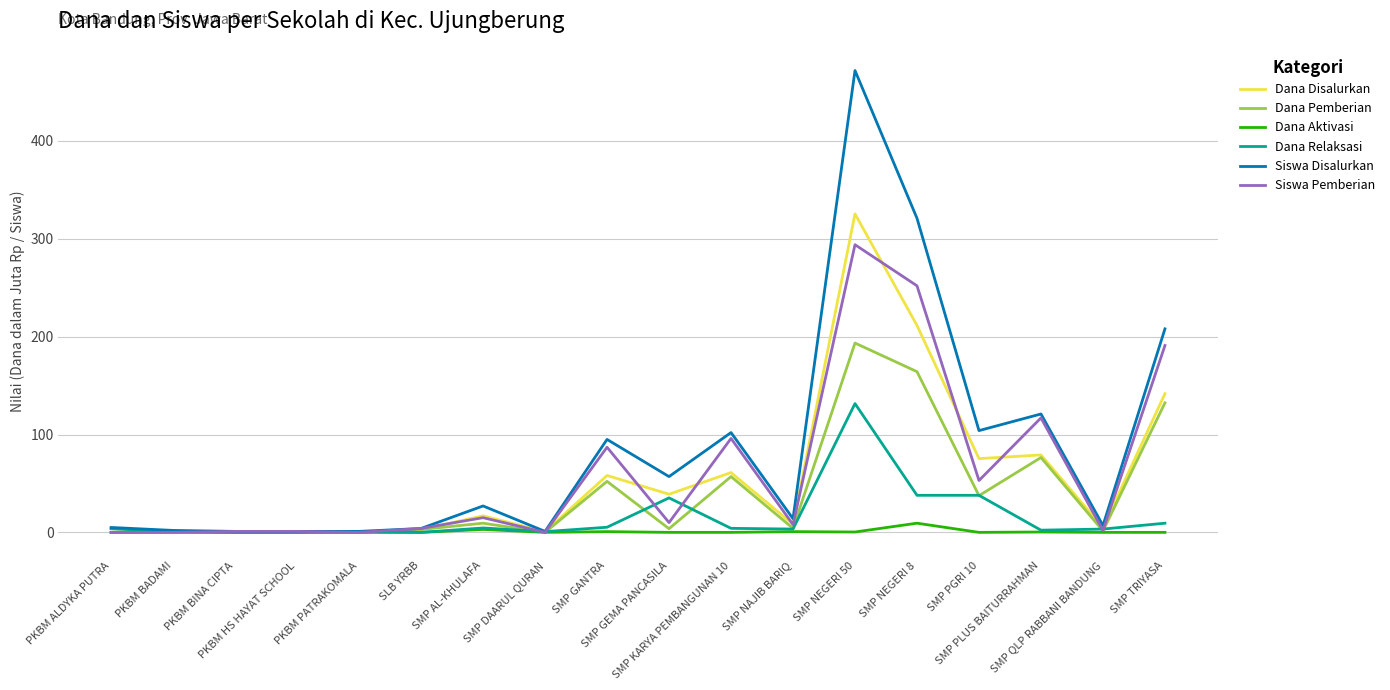

Which series has the largest total across all categories?

Siswa Disalurkan